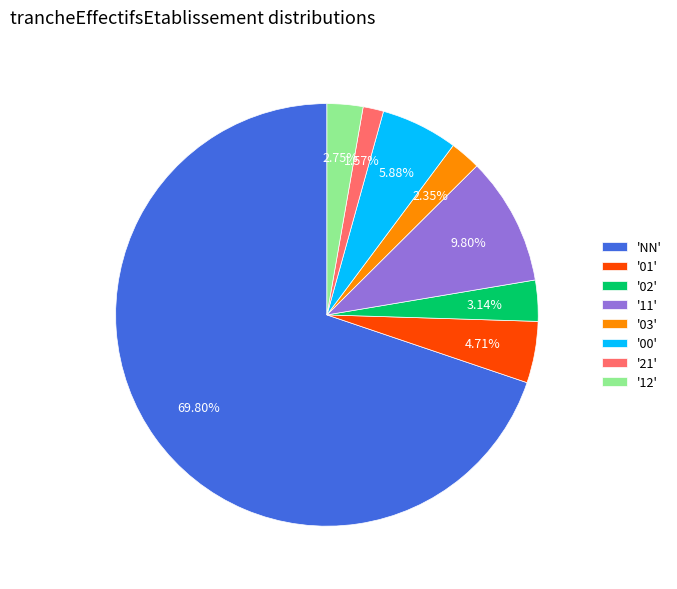

What is the largest slice in the pie chart?

'NN'